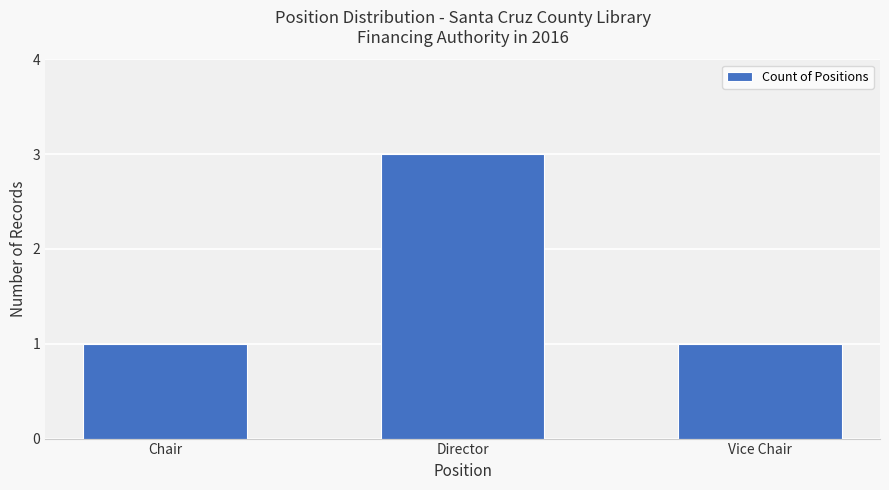

Approximately how many times larger is the value at Vice Chair compared to Director?

0.3